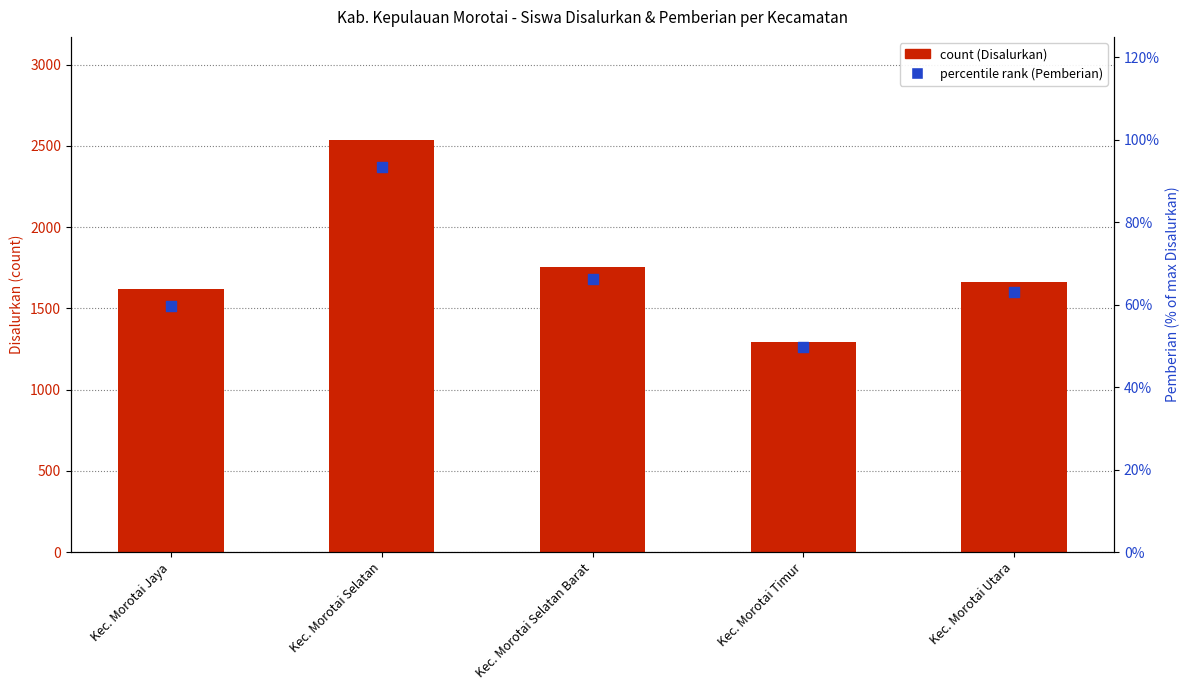

Which series contains the lowest Y value?

Pemberian % of max Disalurkan